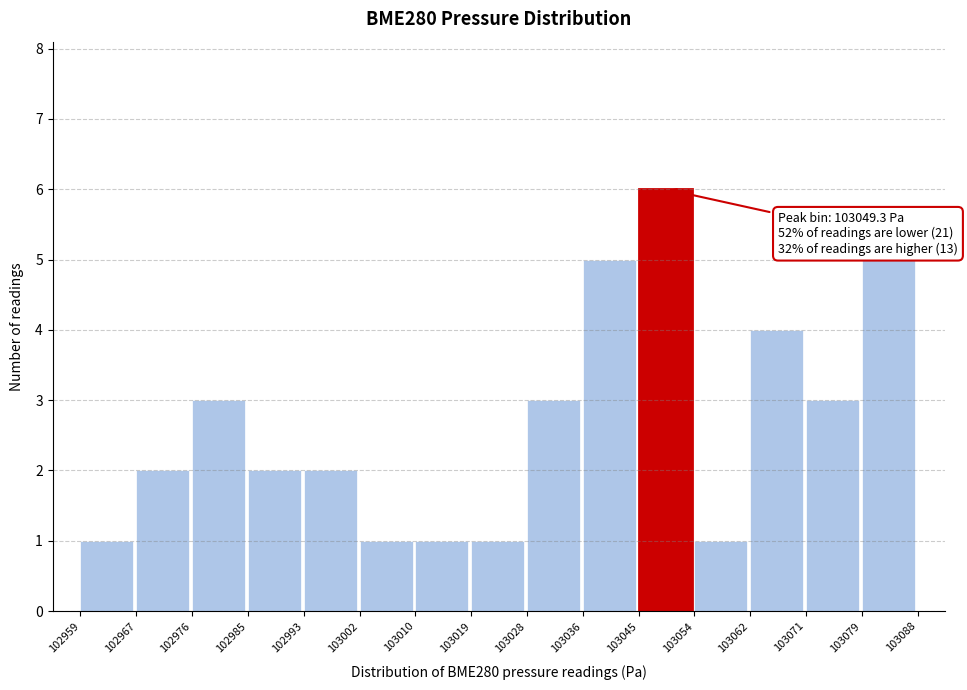

Over which range of the x-axis is the bar tallest?

103045 to 103054